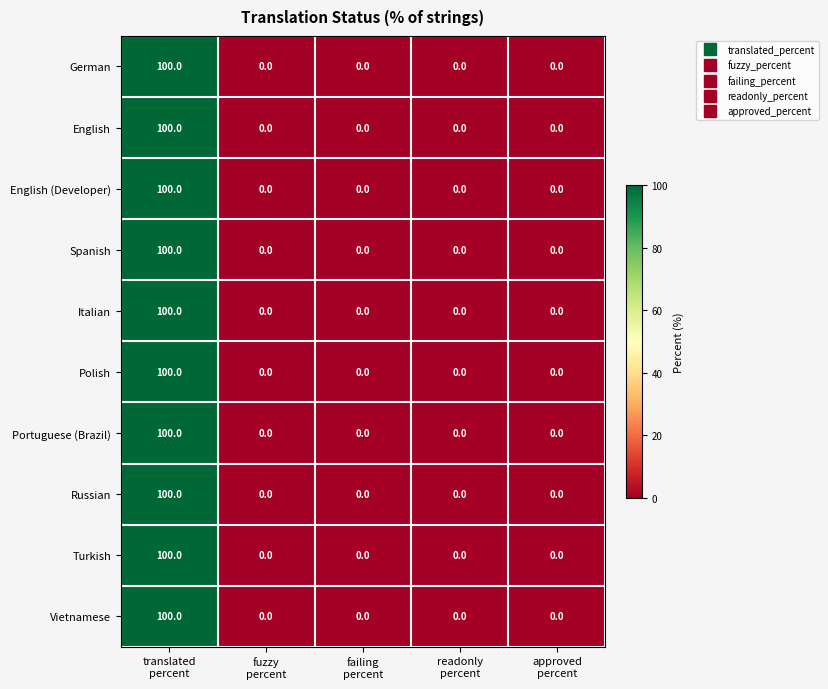

What is the difference between the maximum and minimum values in the Turkish series?

100